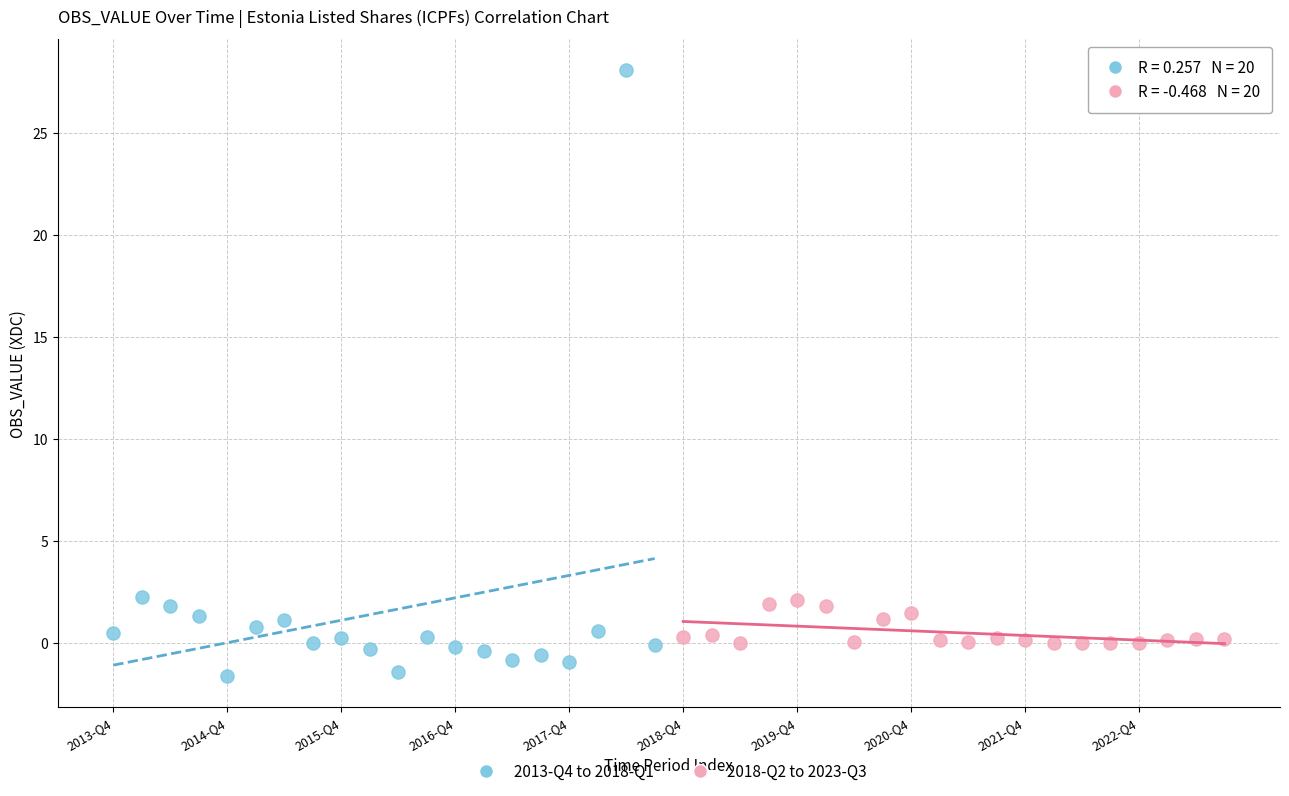

Which series reaches the minimum Y coordinate?

2013-Q4 to 2018-Q1